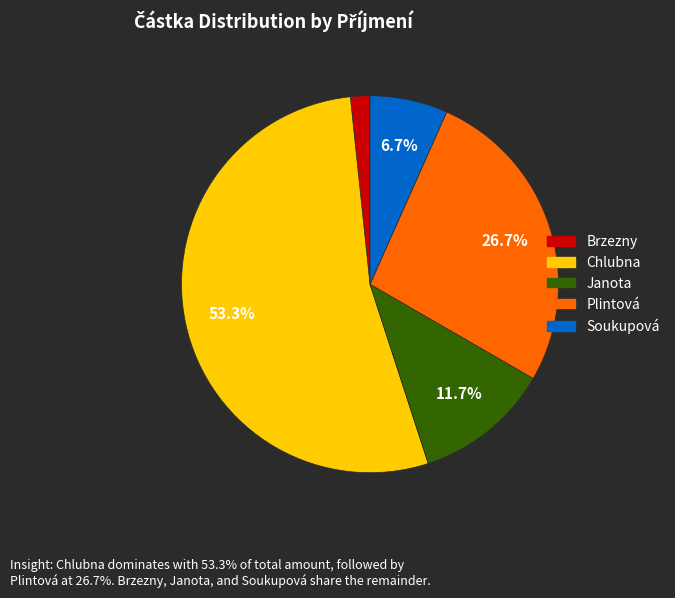

What is the ratio of the value at Soukupová to the value at Chlubna?

0.1